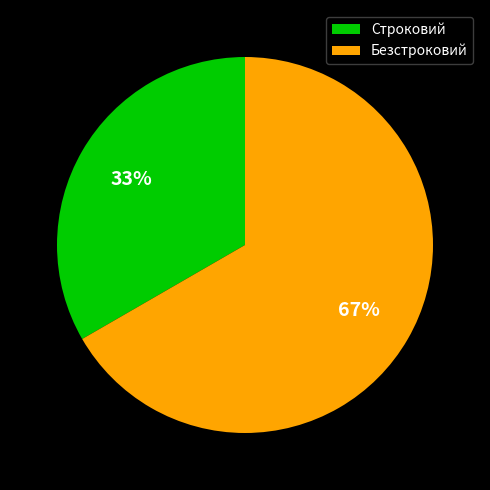

Combined, do Строковий and Безстроковий account for over 50%?

Yes